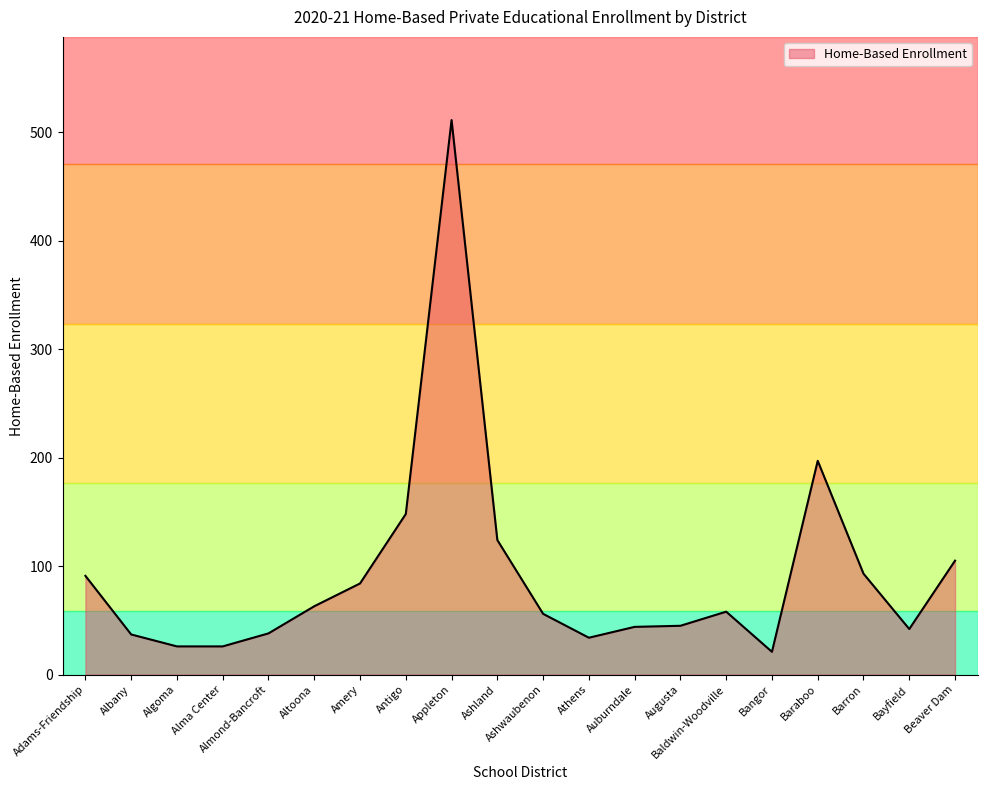

What is the change in value from Algoma to Augusta?

+19